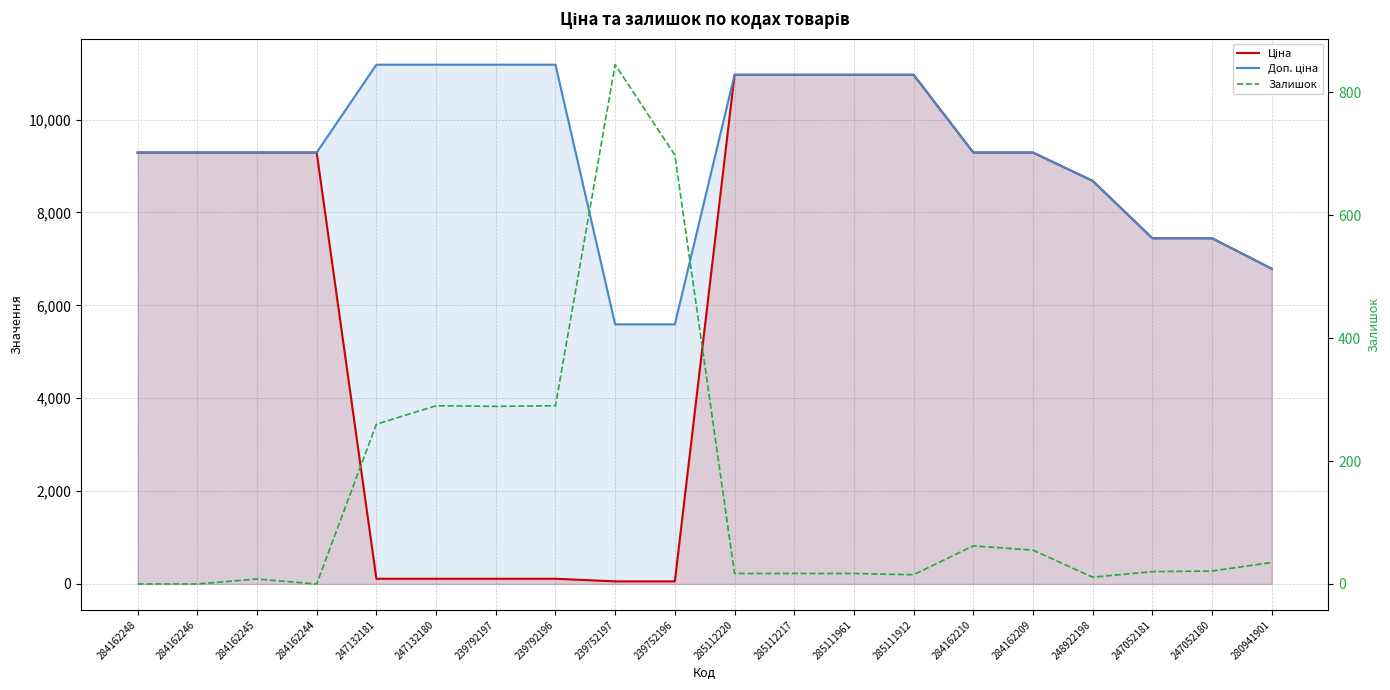

True or false: Ціна and Доп. ціна cross at least once.

False